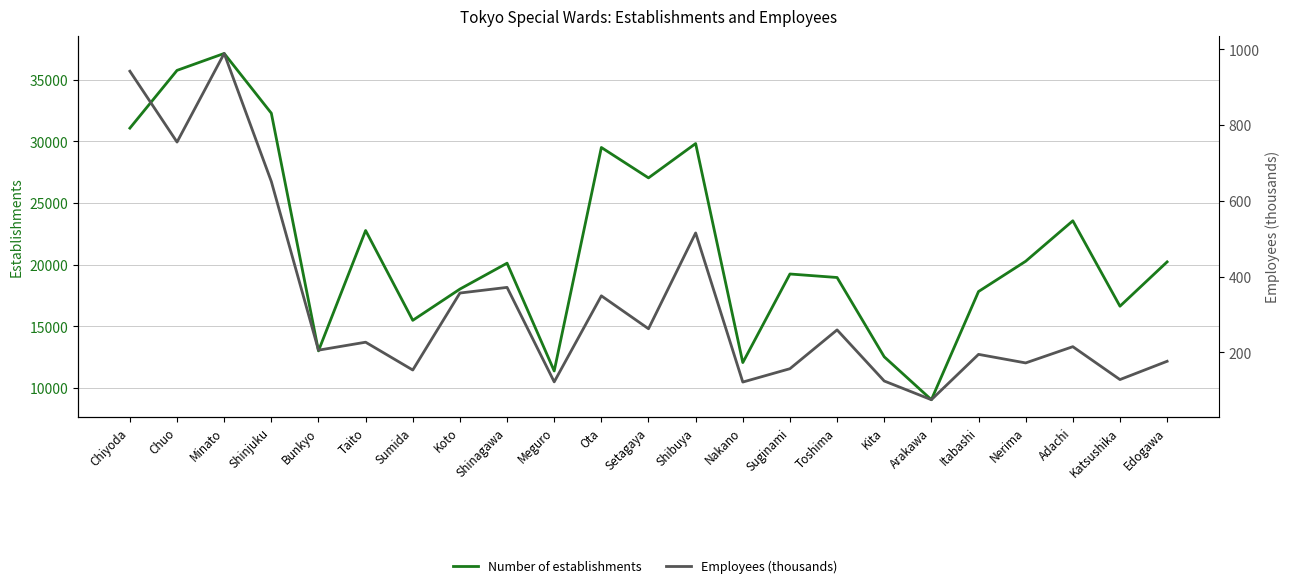

What is the total value across all series at Taito?

22997.2